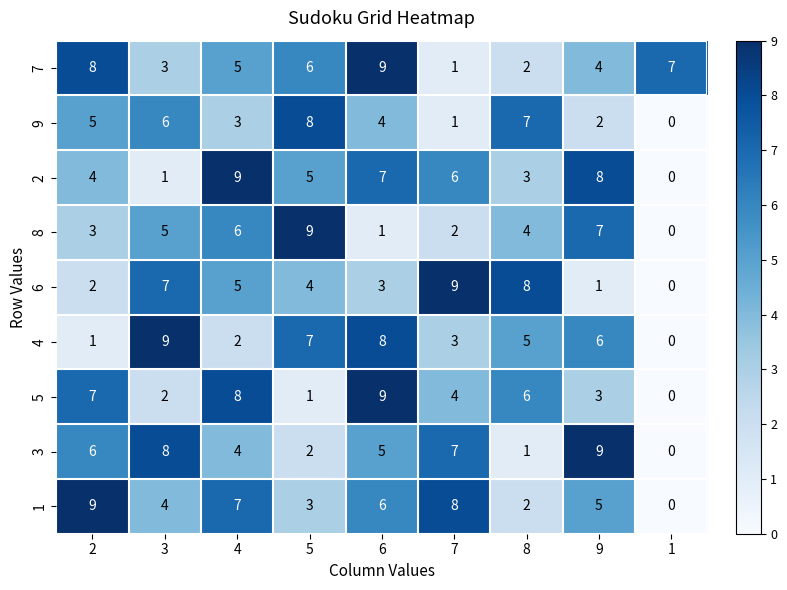

Count the 5 values in the range 2 to 7.

5